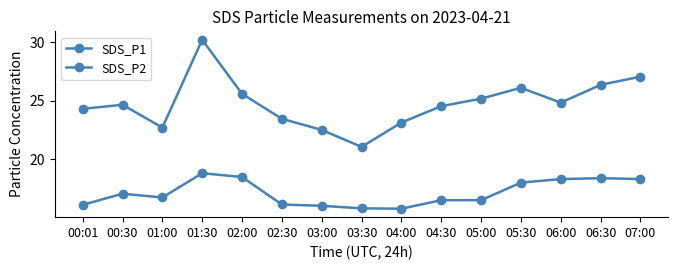

What is the difference between the maximum and minimum values in the SDS_P1 series?

9.1